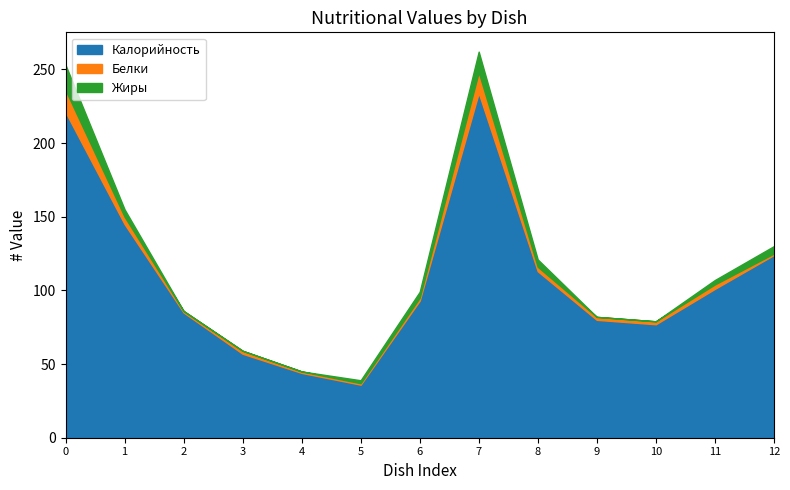

At how many categories does at least one series exceed 41?

12